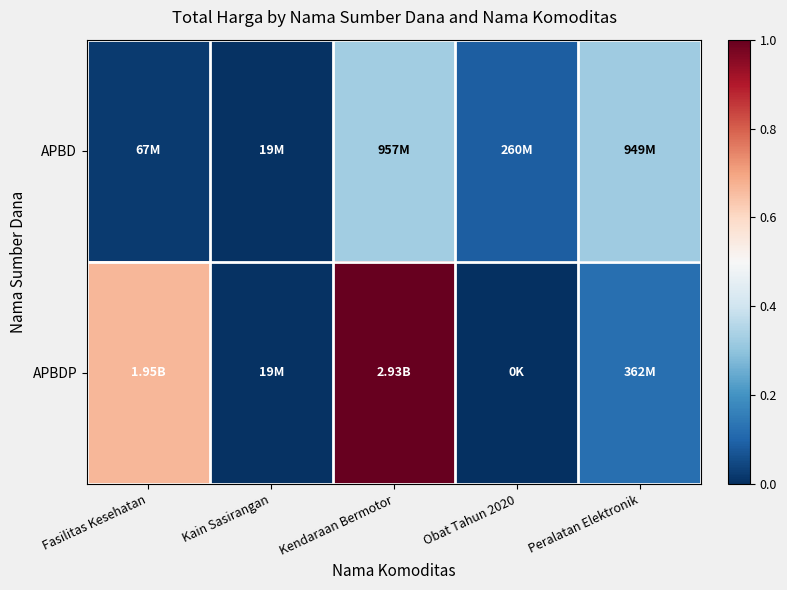

Which label corresponds to the largest value in the chart?

Kendaraan Bermotor